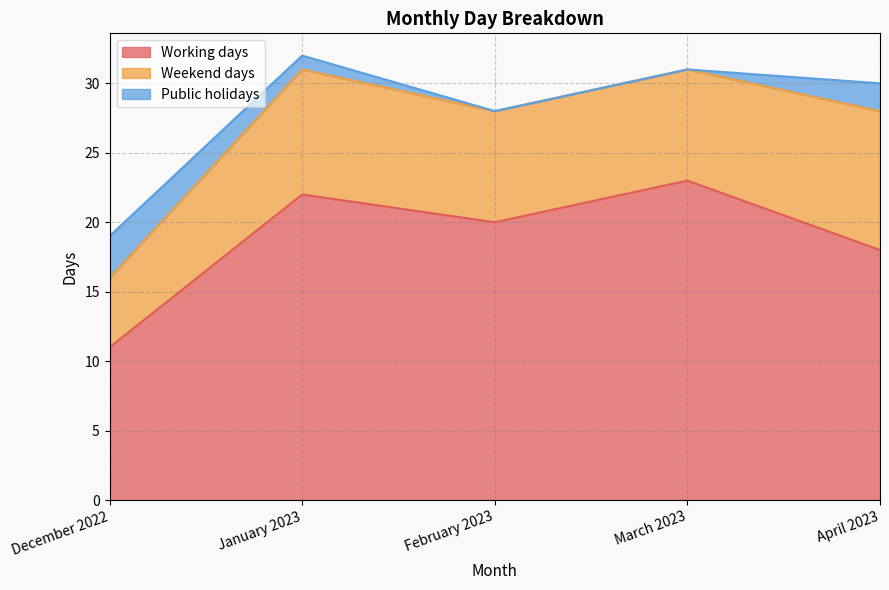

Where is Weekend days nearest to the value 7?

February 2023